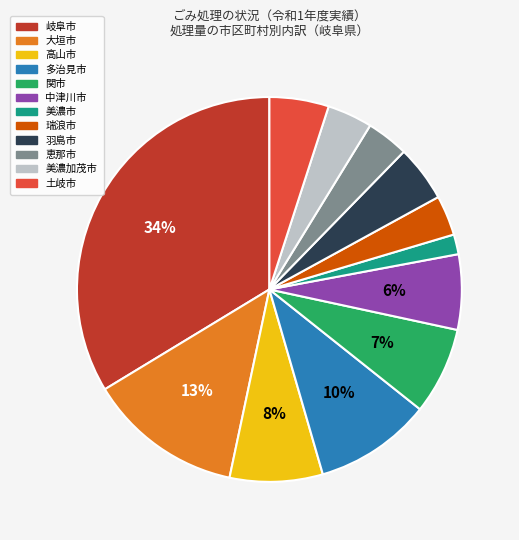

Combined, do 美濃加茂市 and 岐阜市 account for over 50%?

No